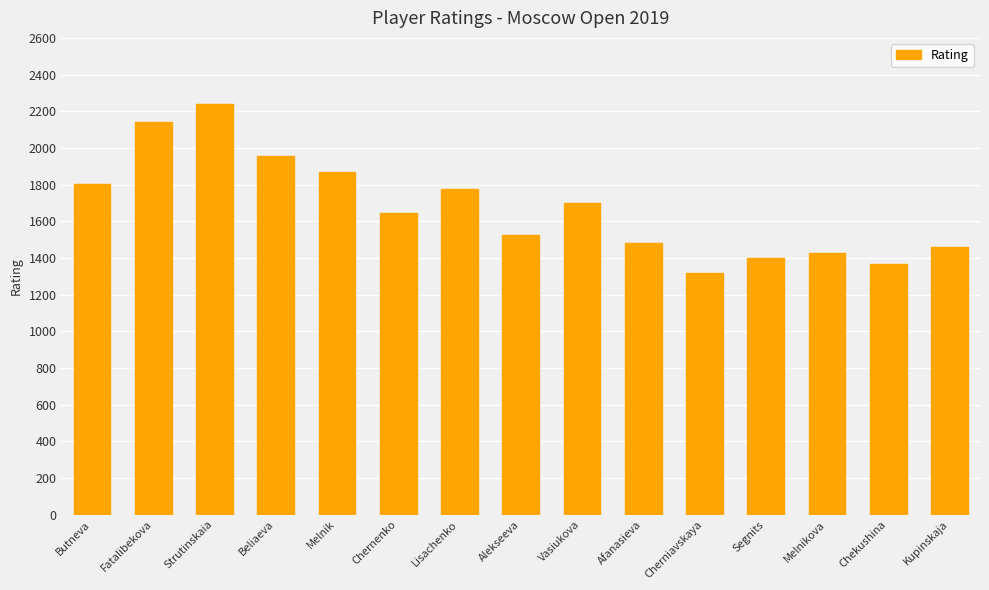

Reading left to right, transcribe all the data shown in this chart.

1805	2143	2239	1956	1870	1647	1775	1527	1702	1482	1320	1400	1427	1366	1459